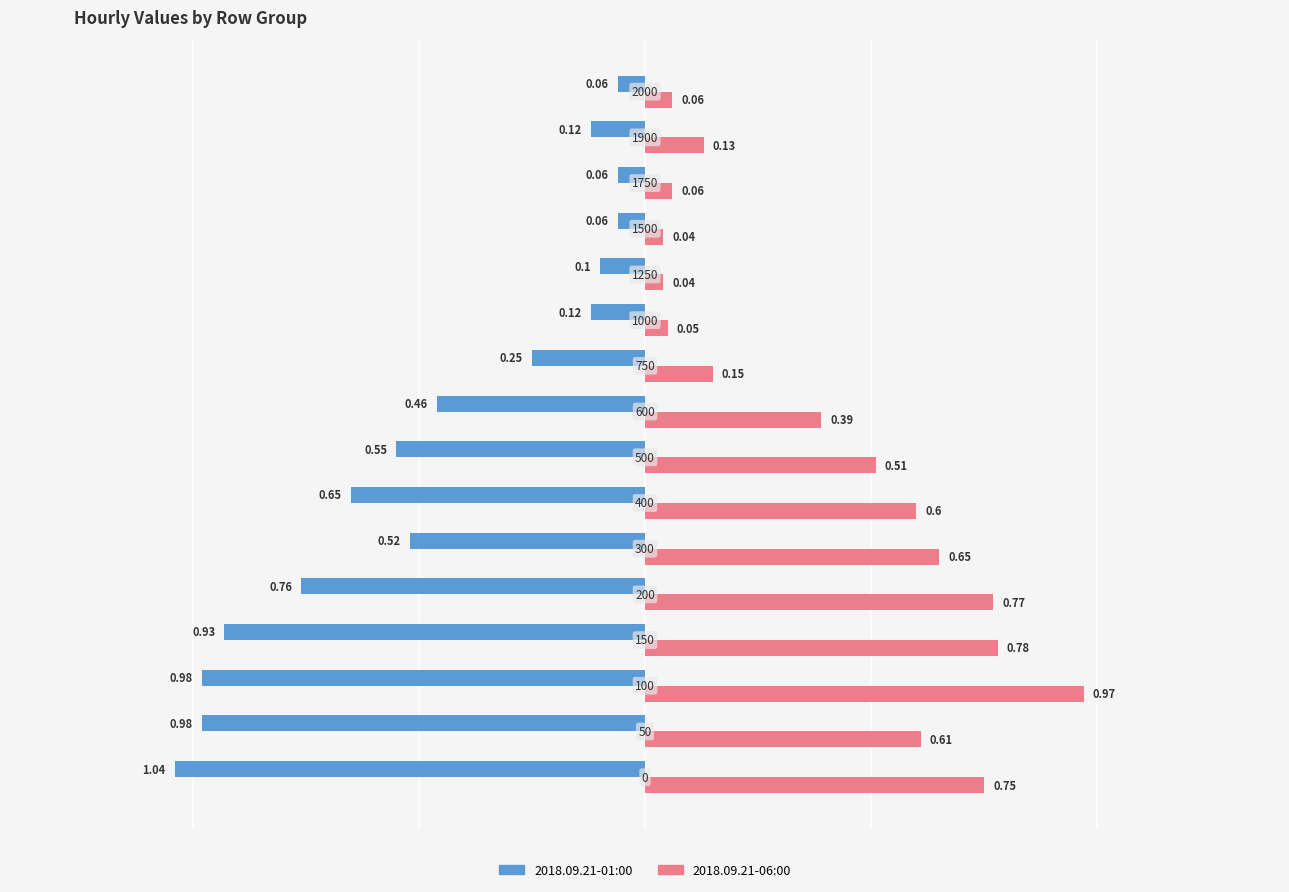

At how many categories does at least one series exceed 0?

16